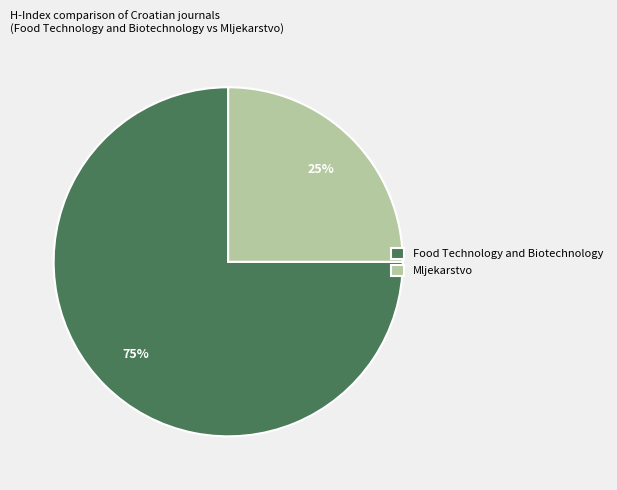

Count the number of slices in the pie.

2